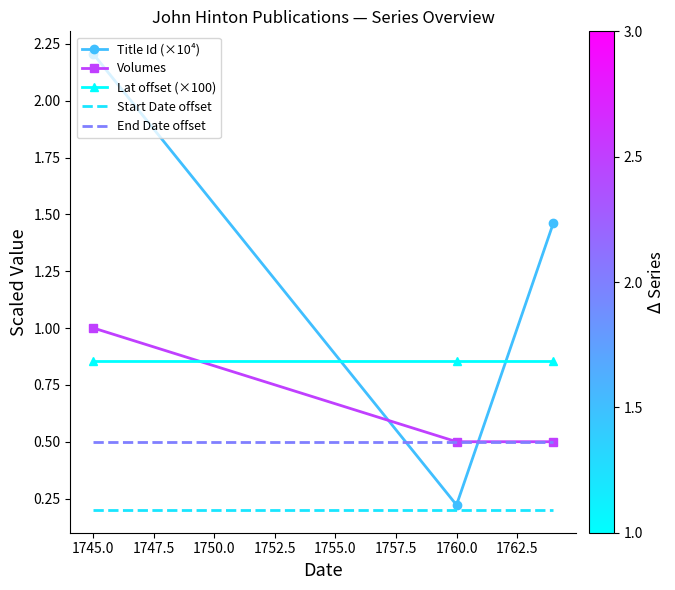

Which series has the largest total across all categories?

Title Id (×10⁴)